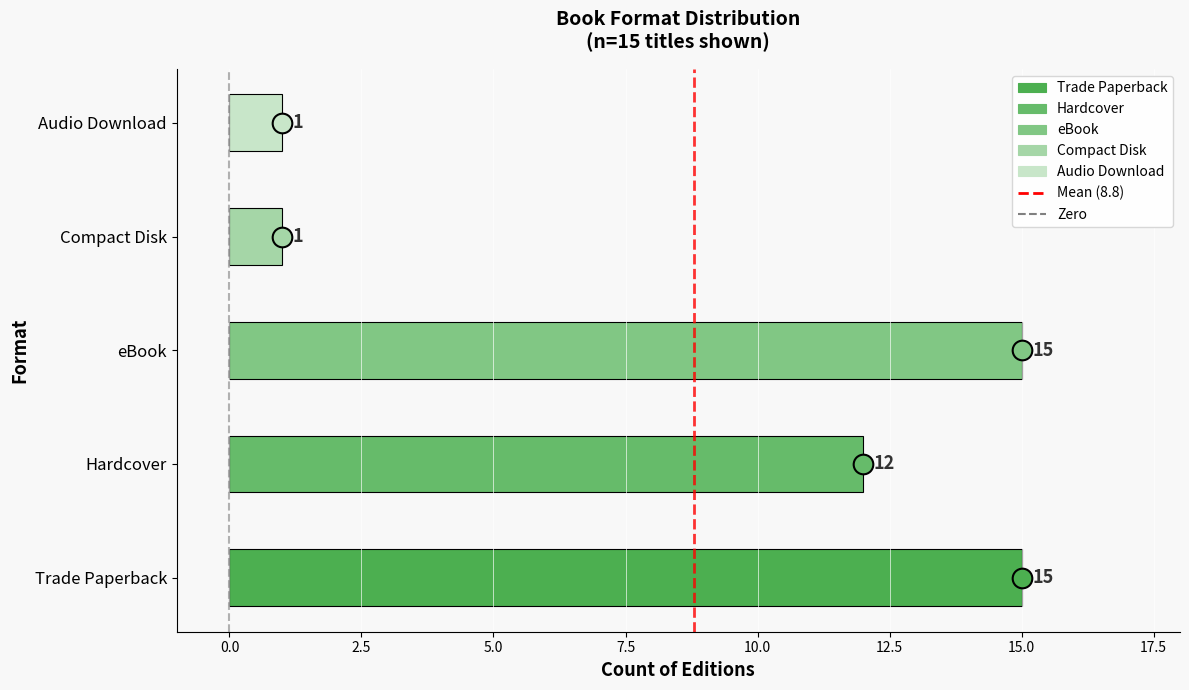

Is the value of Zero at −2.5 greater than the value of Mean (8.8) at 0.0?

No